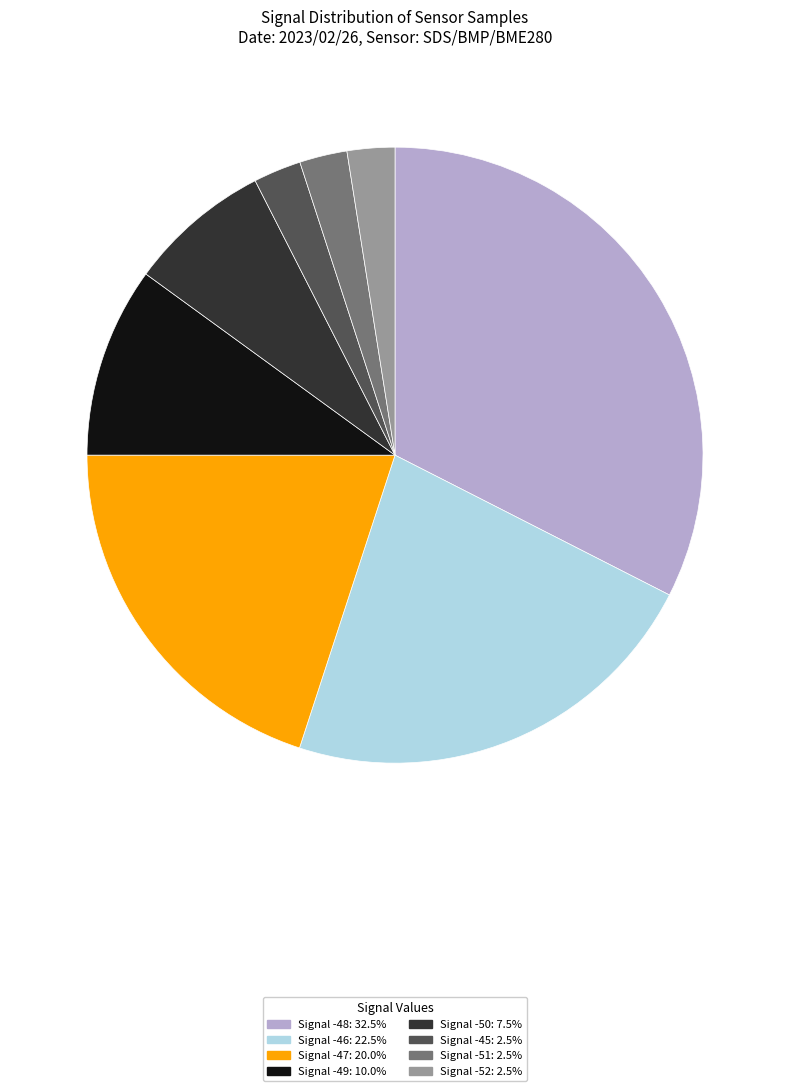

How many segments does this pie chart have?

8